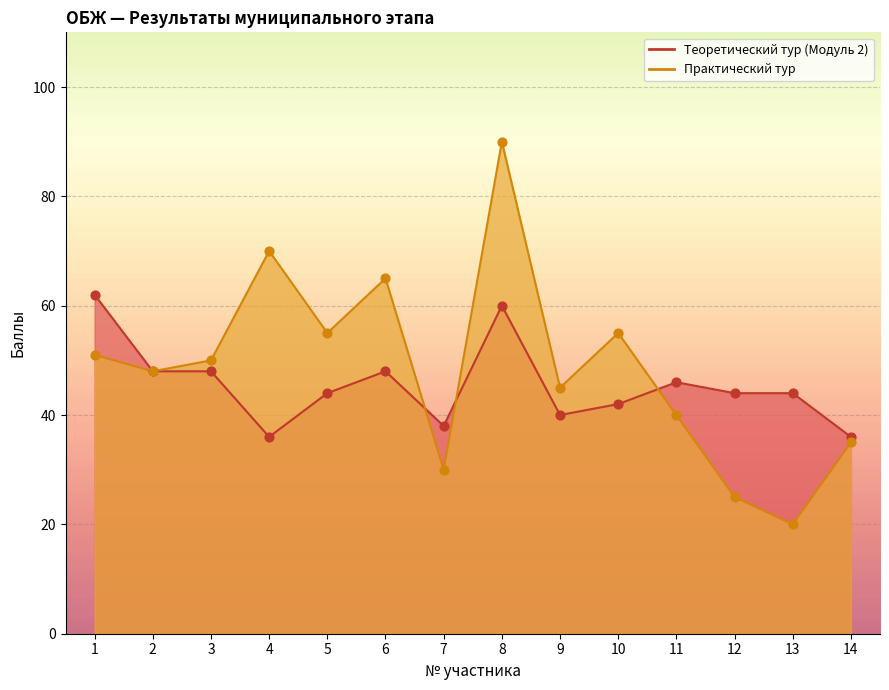

Which series has the widest spread of Y values?

Практический тур